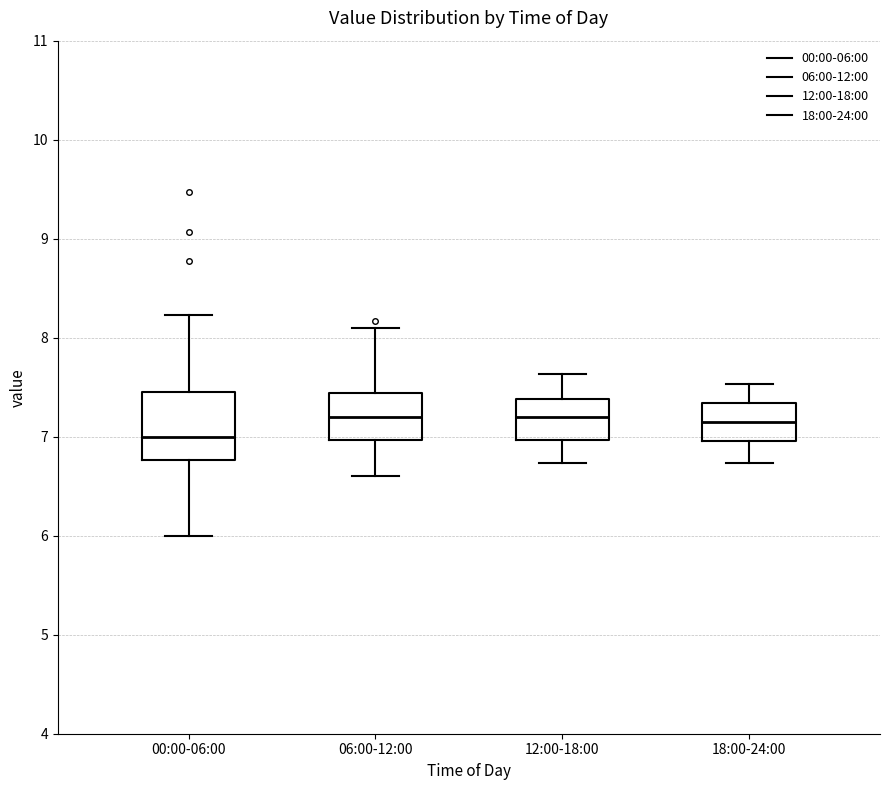

Reading left to right, read every box against the y-axis: the position of its median line, the range the box covers, and the ends of its whiskers. The values are not printed on the chart, so give them approximately, as read against the axis.

00:00-06:00: median 7.0, box 6.8 to 7.4, whiskers 6.0 to 8.2
06:00-12:00: median 7.2, box 7.0 to 7.4, whiskers 6.6 to 8.1
12:00-18:00: median 7.2, box 7.0 to 7.4, whiskers 6.7 to 7.6
18:00-24:00: median 7.2, box 7.0 to 7.3, whiskers 6.7 to 7.5